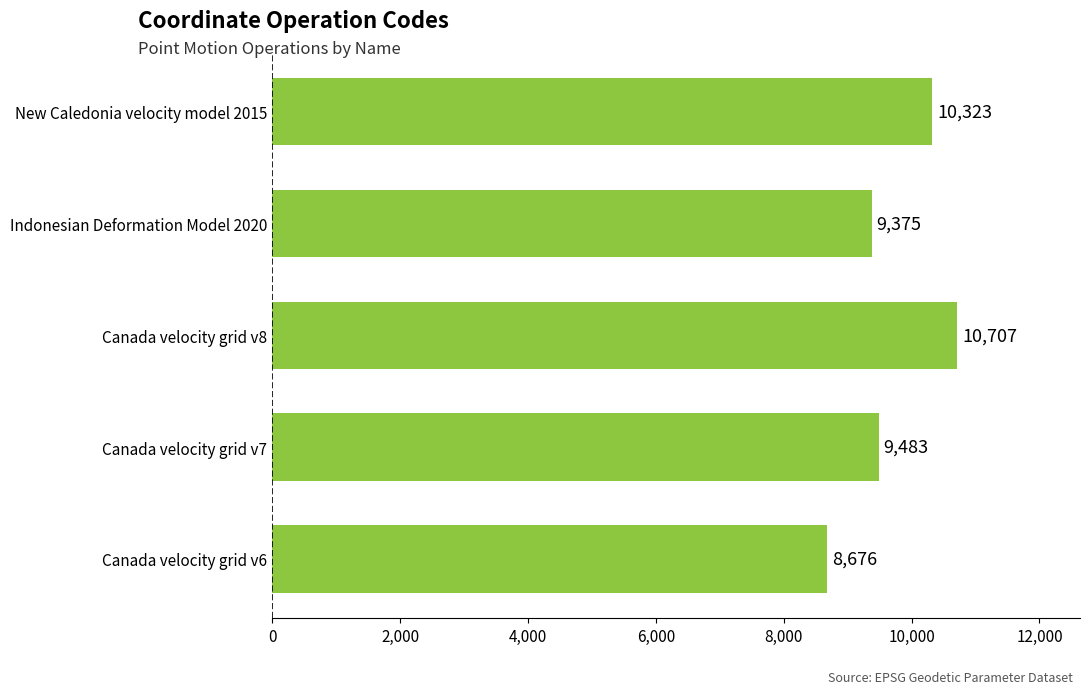

What is the difference between the maximum and minimum values?

2031